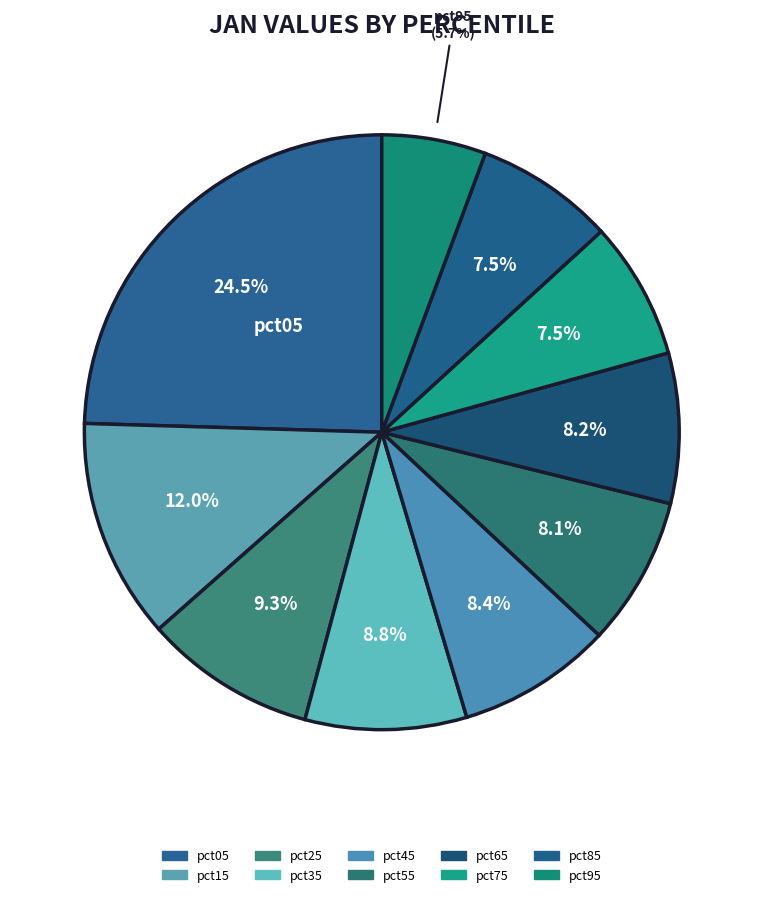

Which category has the biggest portion of the pie?

pct05